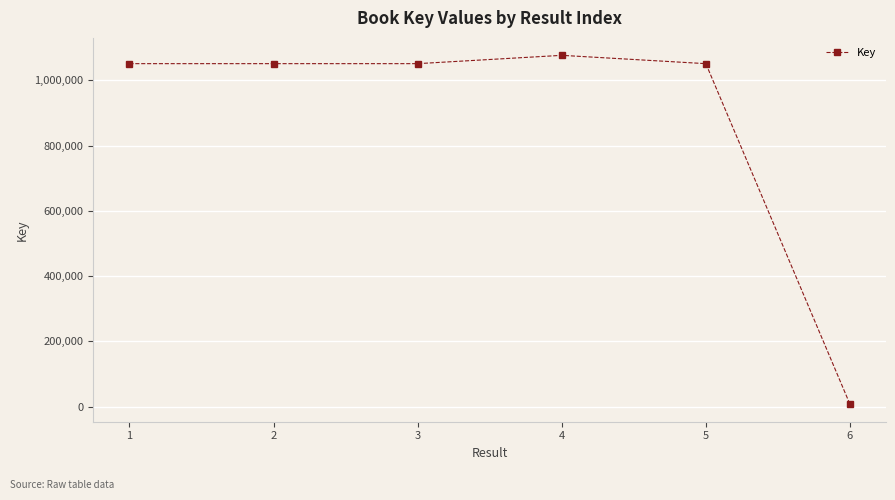

What is the sum of the values at 1 and 6?

1058439